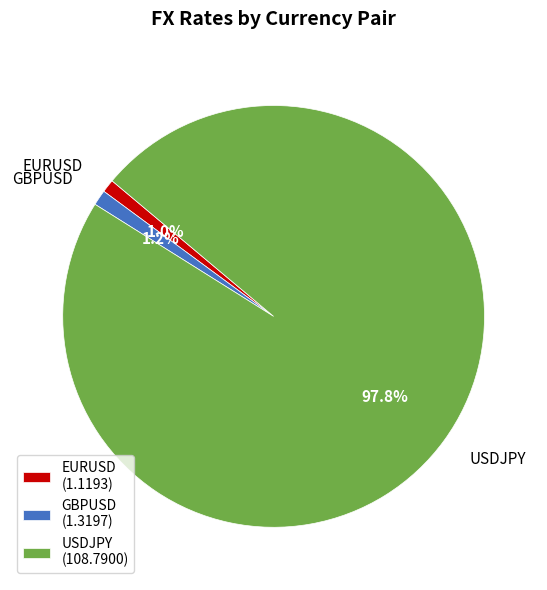

To the nearest percent, what portion does USDJPY represent?

98%